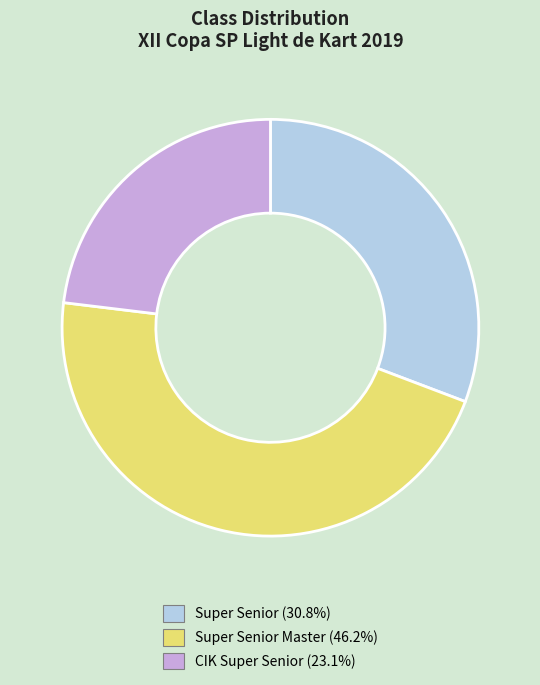

Is there a majority slice in this chart?

No